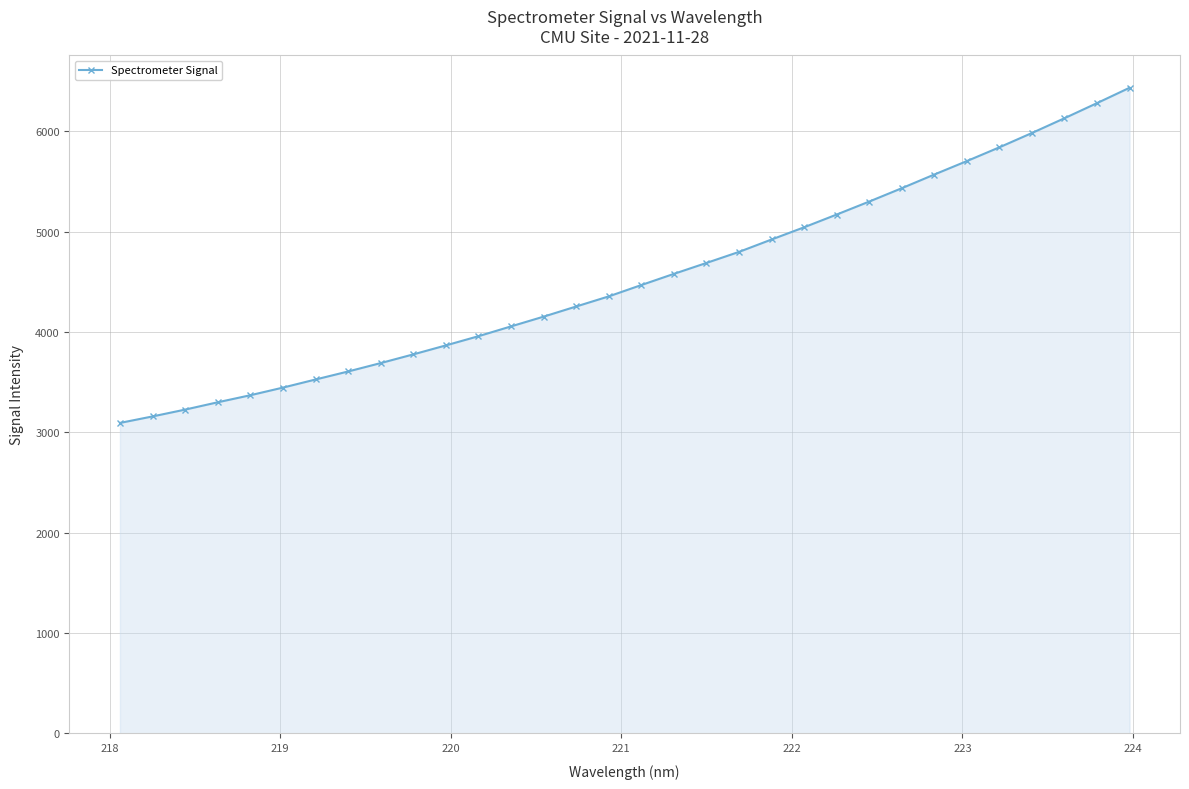

What is the maximum value shown in the chart?

6433.6